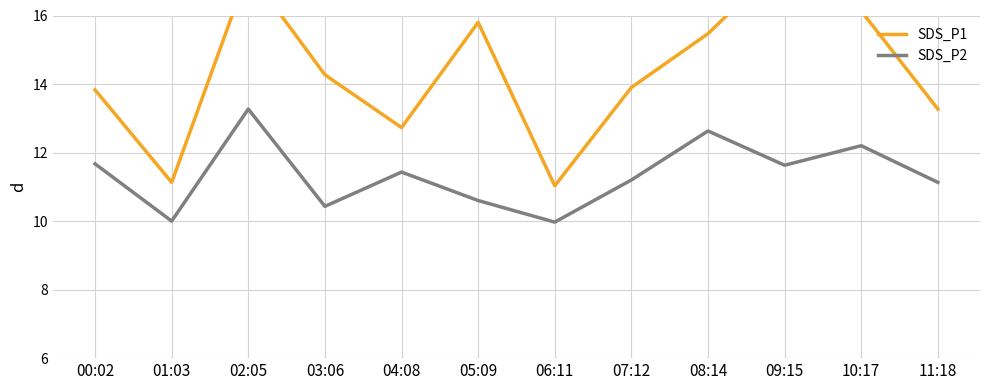

What is the sum of the SDS_P1 values at 05:09 and 04:08?

28.5